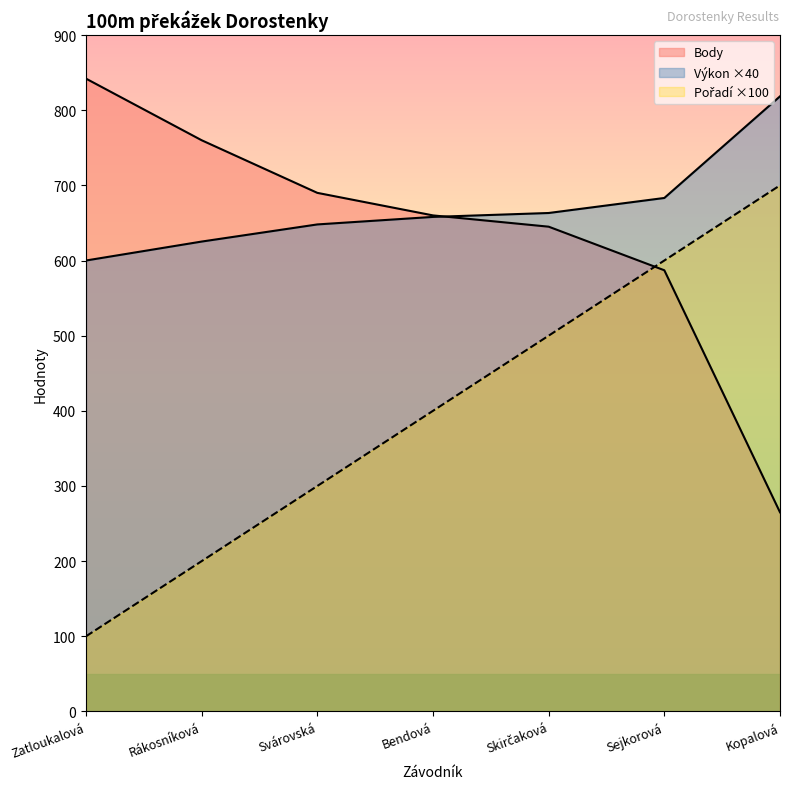

True or false: Body and Výkon cross at least once.

True